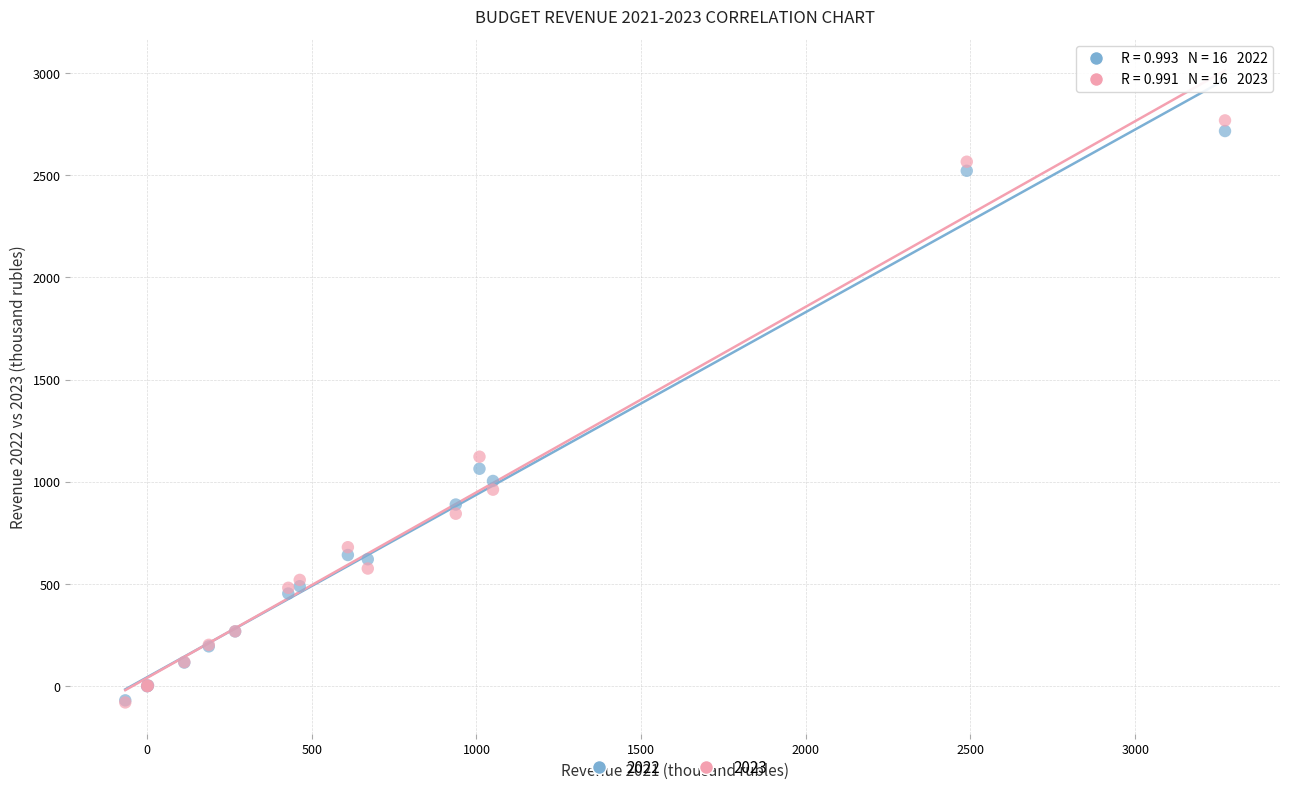

In the 2022 series, what Y value is closest to 1323?

1063.5